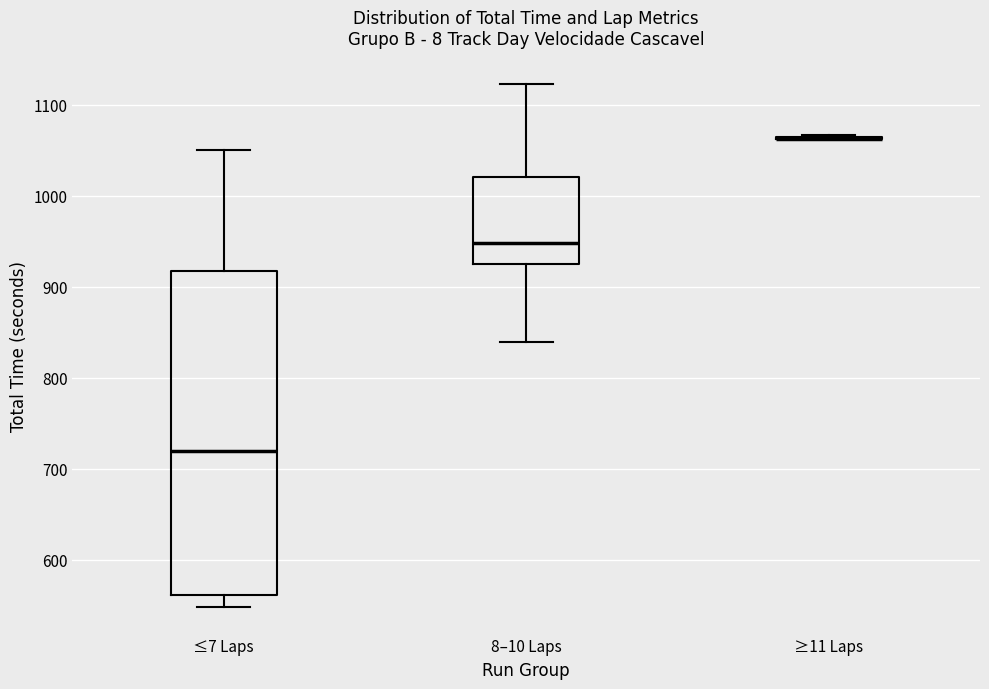

Reading left to right, transcribe this box plot: for each box, give where its median line is, the range the box spans, and where its two whiskers end, as read against the y-axis. The values are not printed on the chart, so give them approximately, as read against the axis.

≤7 Laps: median 720, box 560 to 920, whiskers 550 to 1050
8–10 Laps: median 950, box 920 to 1020, whiskers 840 to 1120
≥11 Laps: box collapsed to a line at 1060, whiskers 1060 to 1070